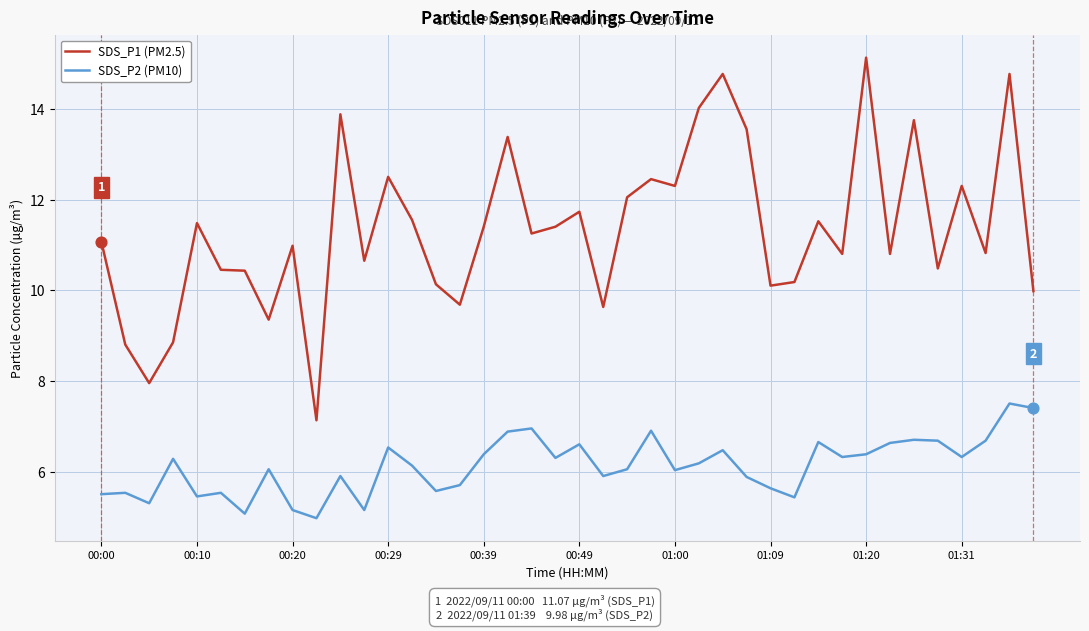

Which series has the largest total across all categories?

SDS_P1 (PM2.5)